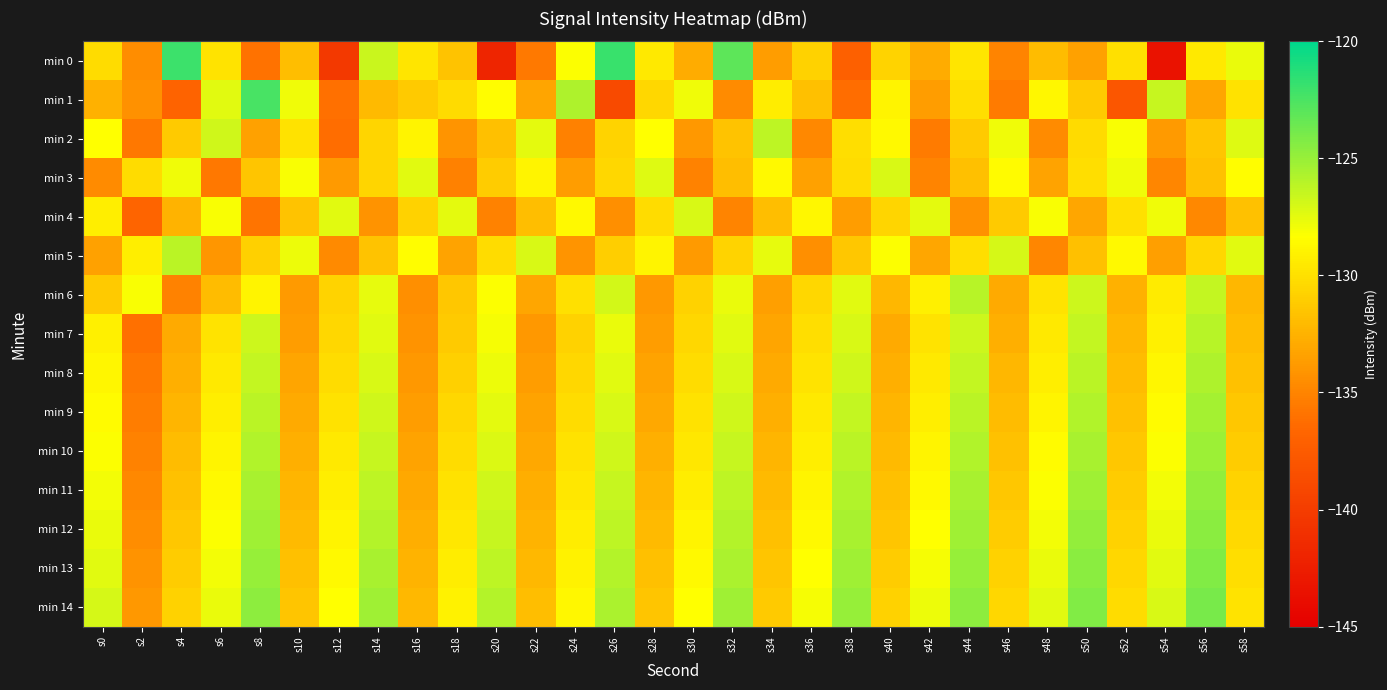

Rank the series by their maximum value, from highest to lowest.

min 0, min 1, min 14, min 13, min 12, min 11, min 10, min 9, min 8, min 6, min 7, min 5, min 2, min 3, min 4